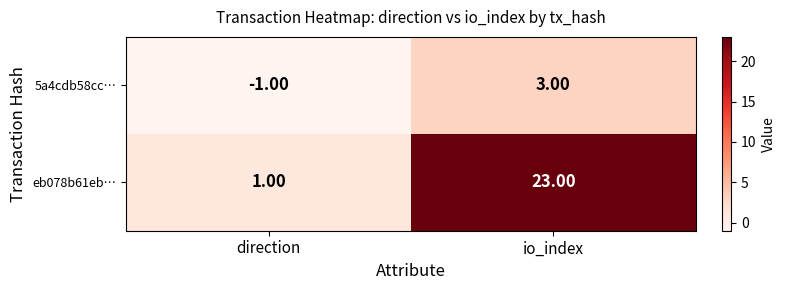

At which category is the sum across all series the highest?

io_index